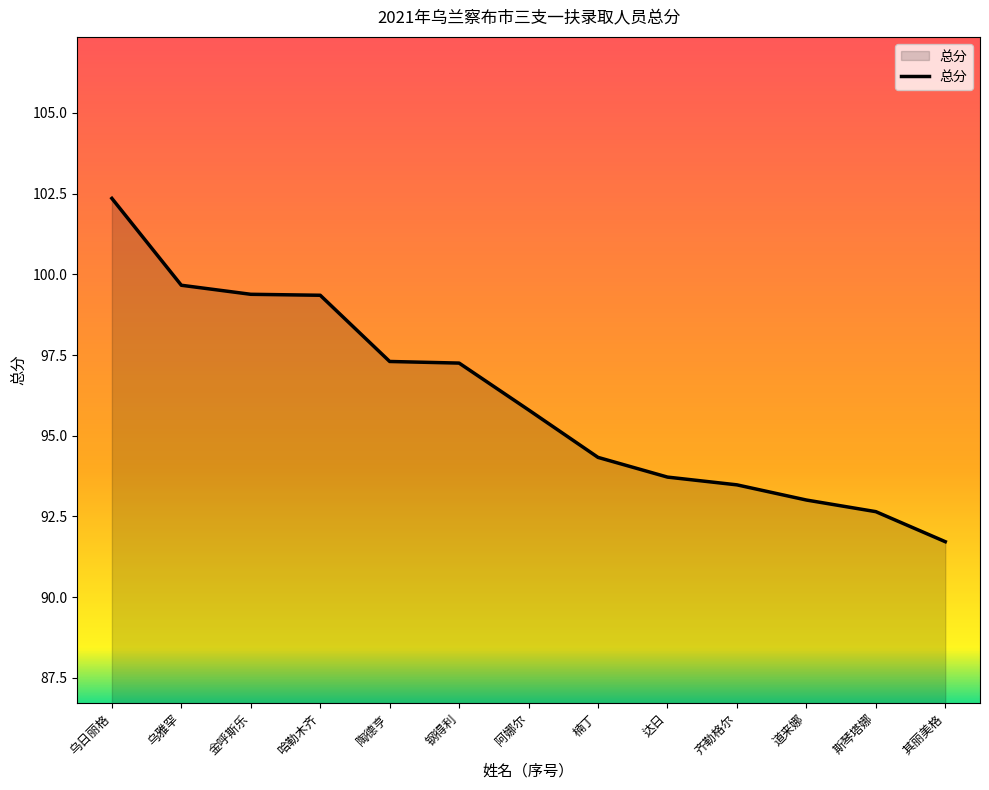

What is the change in value from 哈勒木齐 to 其丽美格?

-7.6